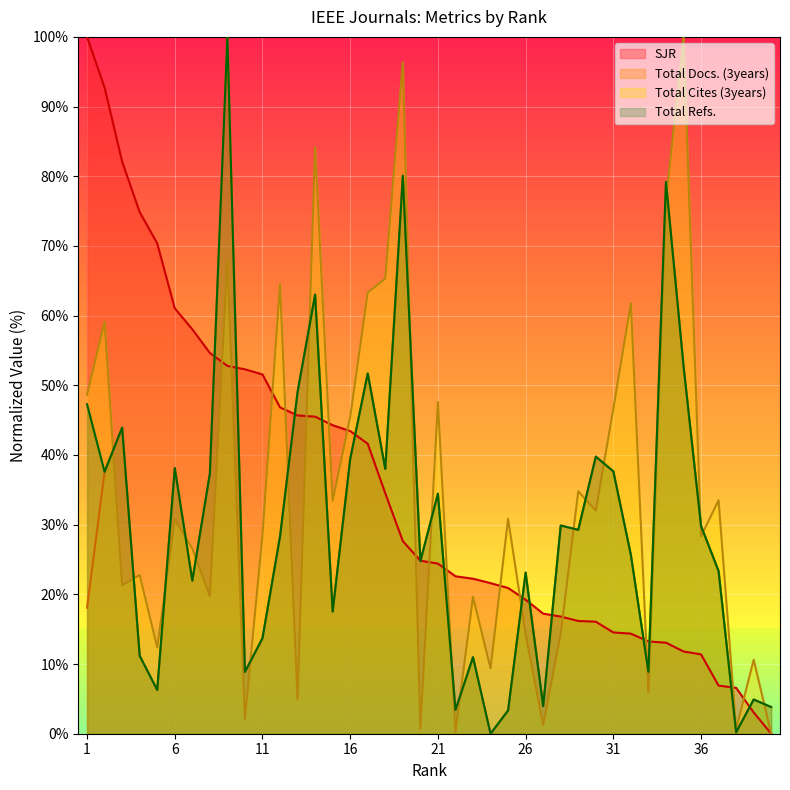

Which category has the lowest value in the Total Cites (3years) series?

40